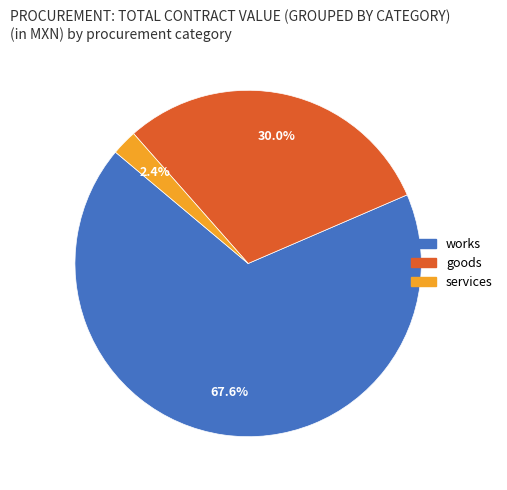

Is there any slice that represents more than half of the pie?

Yes